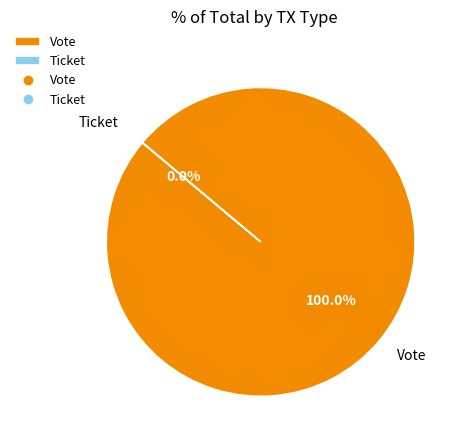

What percentage do Ticket and Vote together represent?

100.0%